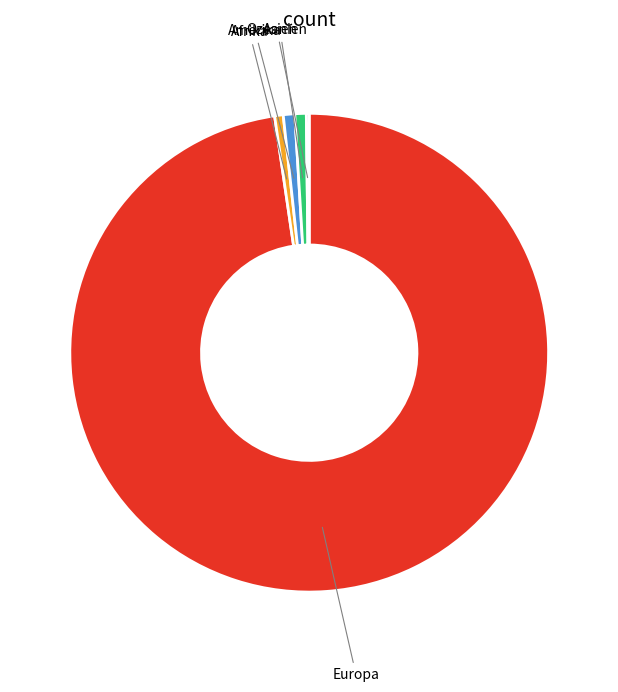

Which slice is the largest?

Europa